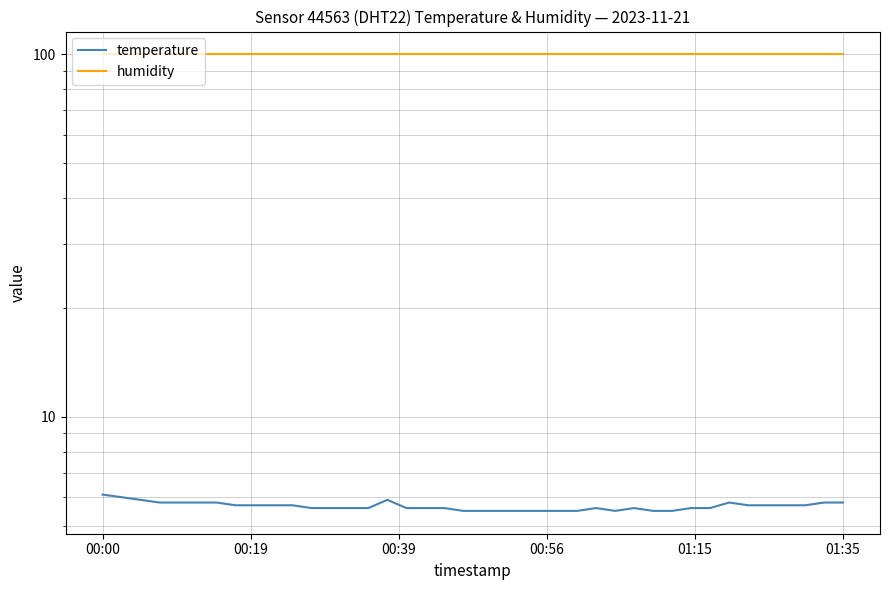

Reading right to left, extract all data points from this chart.

temperature: 5.8	5.8	5.7	5.7	5.7	5.7	5.8	5.6	5.6	5.5	5.5	5.6	5.5	5.6	5.5	5.5	5.5	5.5	5.5	5.5	5.5	5.6	5.6	5.6	5.9	5.6	5.6	5.6	5.6	5.7	5.7	5.7	5.7	5.8	5.8	5.8	5.8	5.9	6.0	6.1
humidity: 99.9	99.9	99.9	99.9	99.9	99.9	99.9	99.9	99.9	99.9	99.9	99.9	99.9	99.9	99.9	99.9	99.9	99.9	99.9	99.9	99.9	99.9	99.9	99.9	99.9	99.9	99.9	99.9	99.9	99.9	99.9	99.9	99.9	99.9	99.9	99.9	99.9	99.9	99.9	99.9